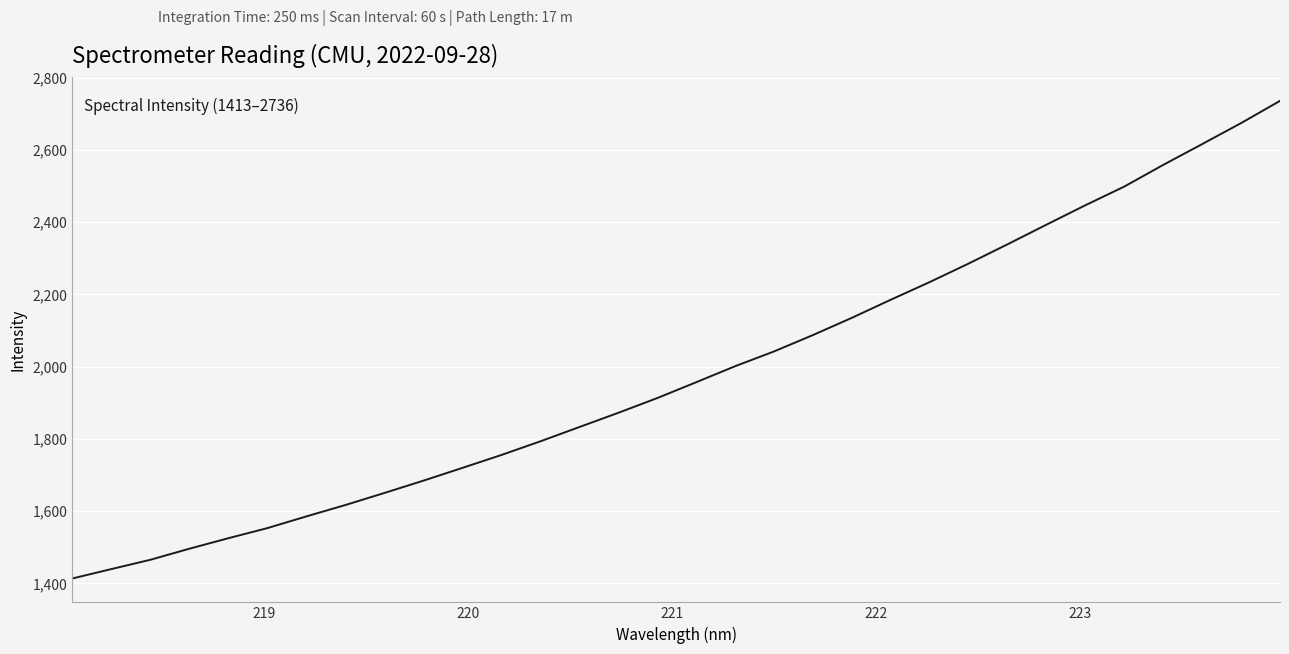

What is the difference between the maximum and minimum values?

1322.8